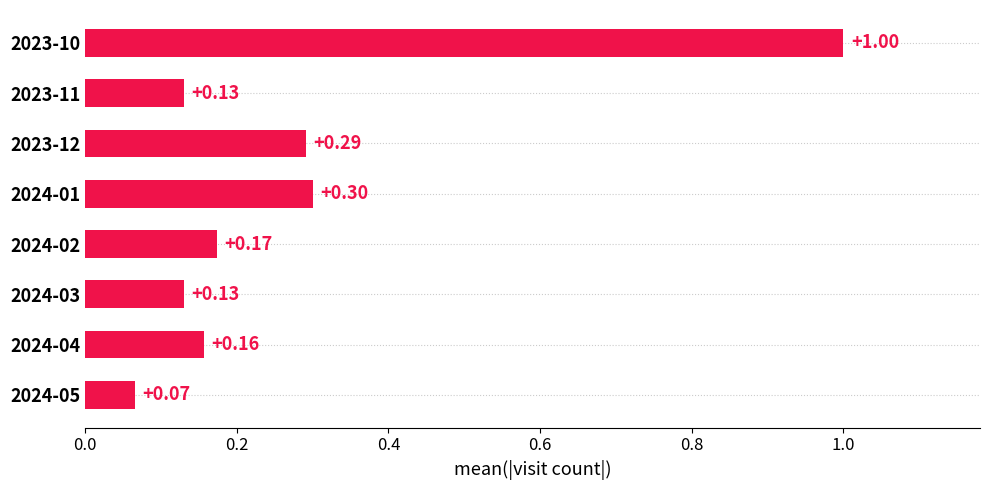

What is the average value?

0.3